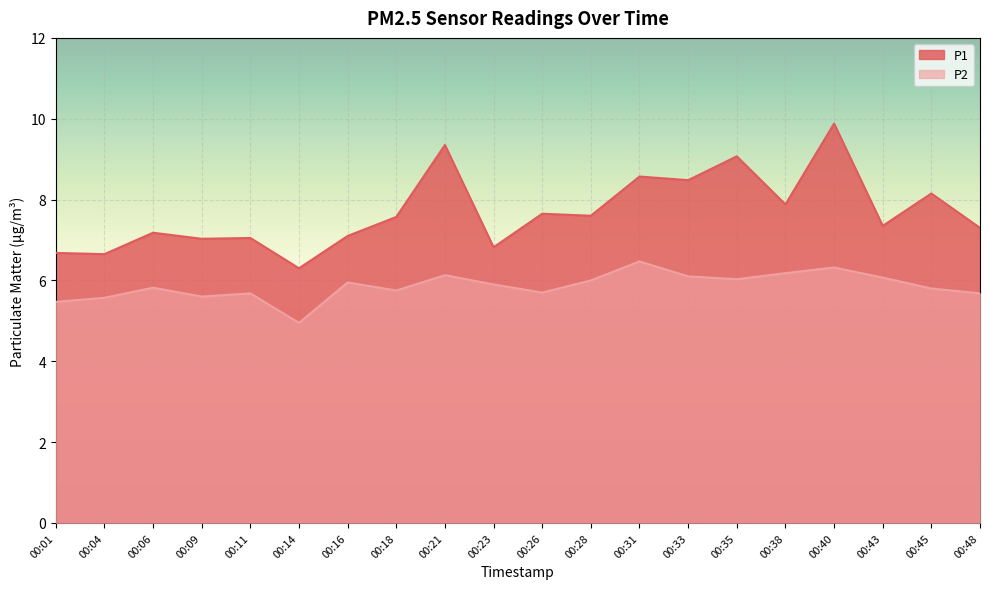

How many interior local peaks does the P1 series have?

8